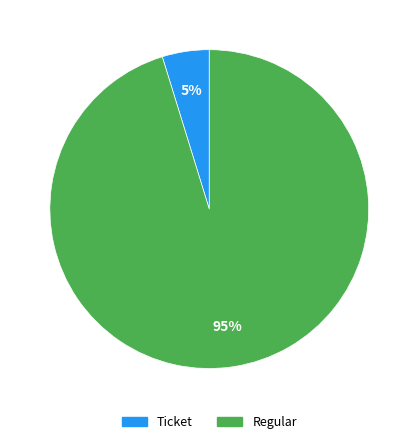

Which has a higher value, Ticket or Regular?

Regular